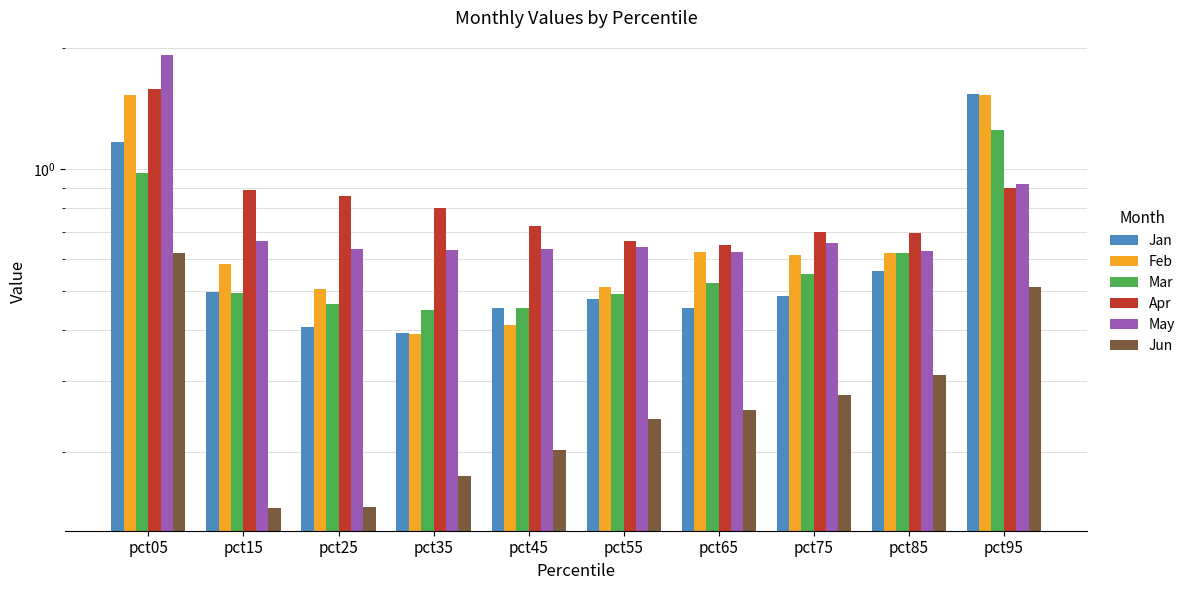

At which category is the sum across all series the highest?

pct05